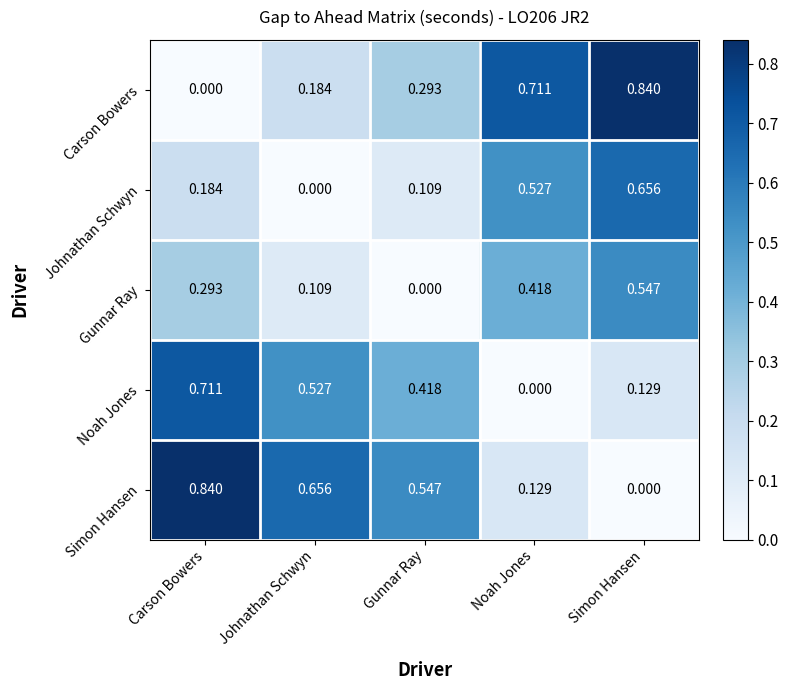

Is the value of Carson Bowers at Gunnar Ray greater than the value of Noah Jones at Gunnar Ray?

No